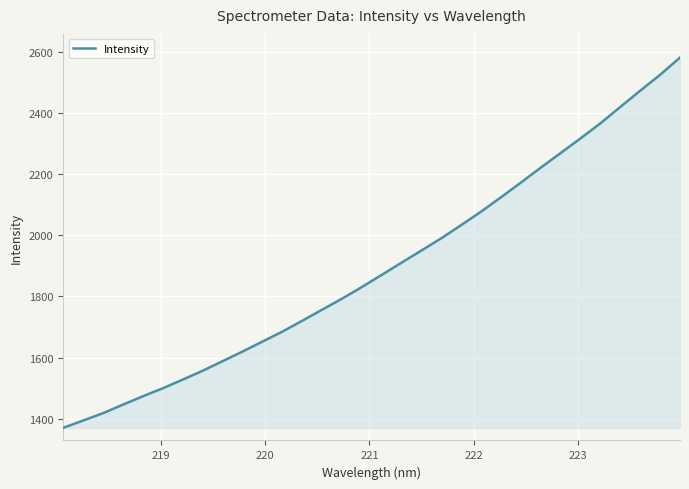

What is the maximum value shown in the chart?

2581.6